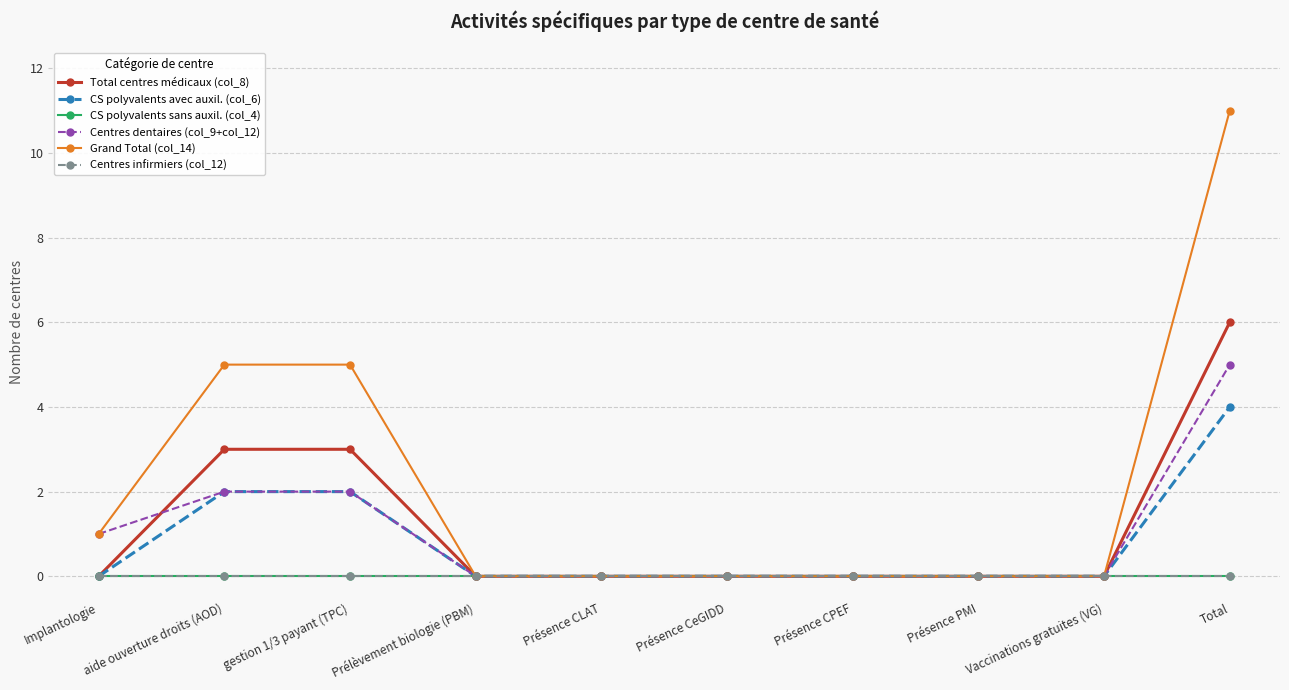

What is the difference between the maximum and minimum values in the Grand Total (col_14) series?

11